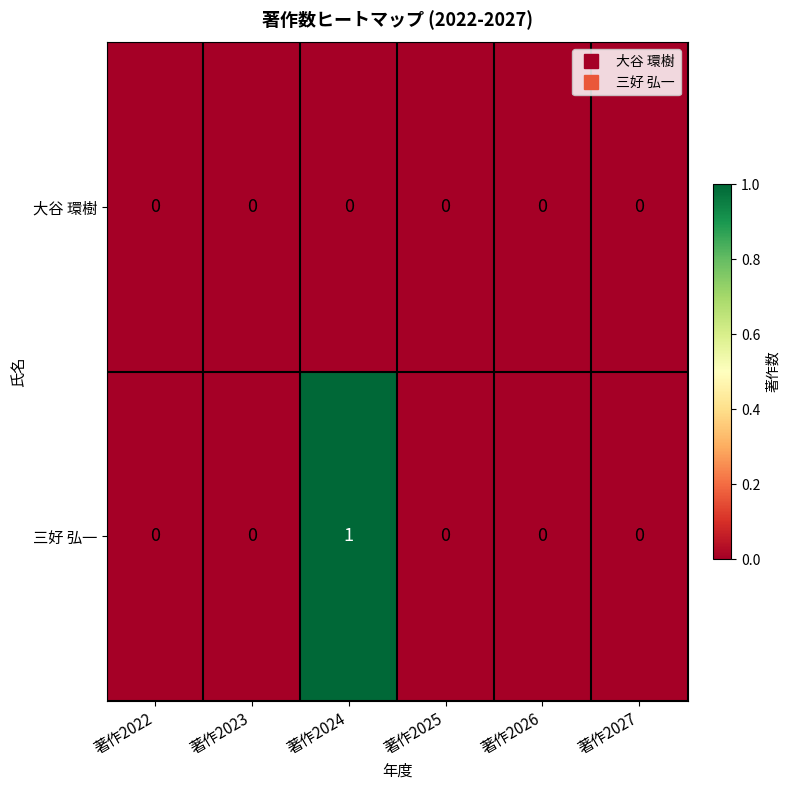

Reading right to left, transcribe all the data shown in this chart.

大谷 環樹: 著作2027=0	著作2026=0	著作2025=0	著作2024=0	著作2023=0	著作2022=0
三好 弘一: 著作2027=0	著作2026=0	著作2025=0	著作2024=1	著作2023=0	著作2022=0